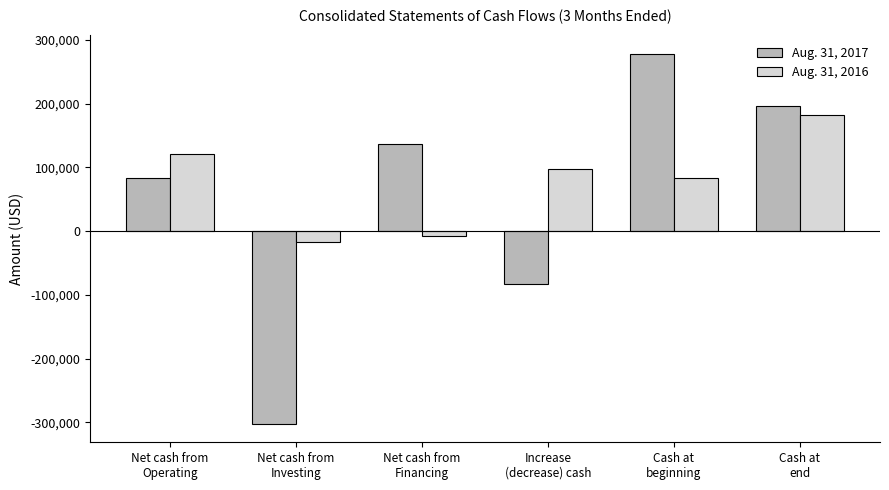

Does the chart contain stacked bars?

No